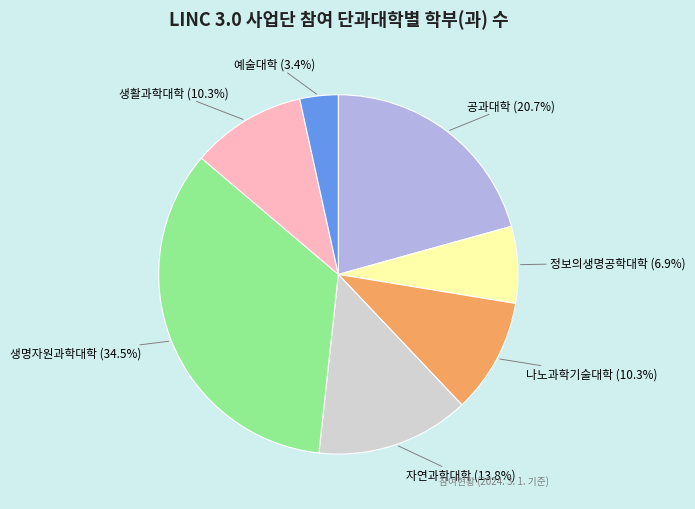

To the nearest percent, what portion does 정보의생명공학대학 represent?

7%